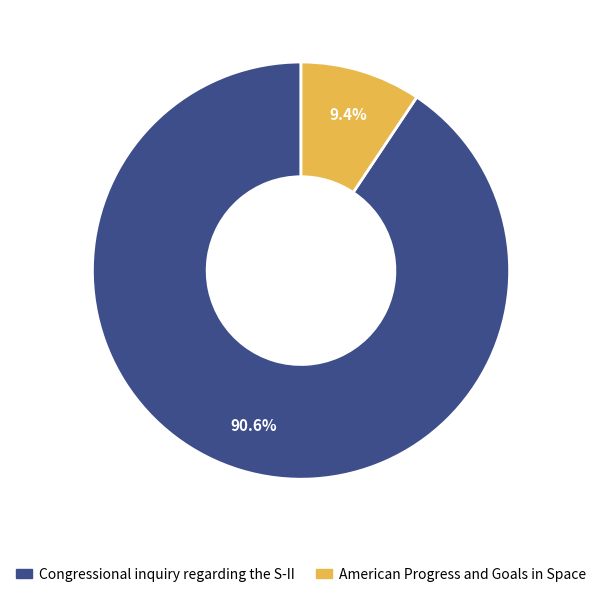

Is there a majority slice in this chart?

Yes